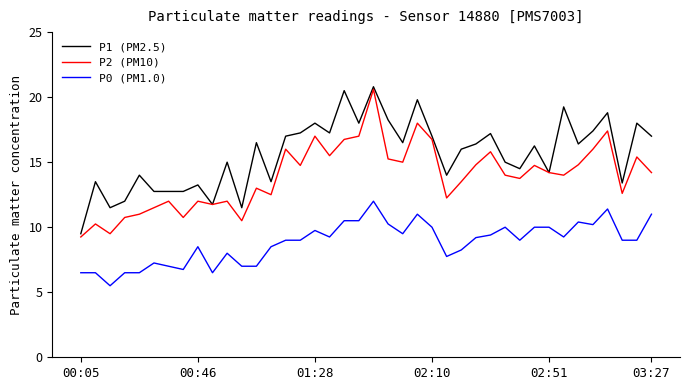

Which series has the widest spread of values?

P2 (PM10)